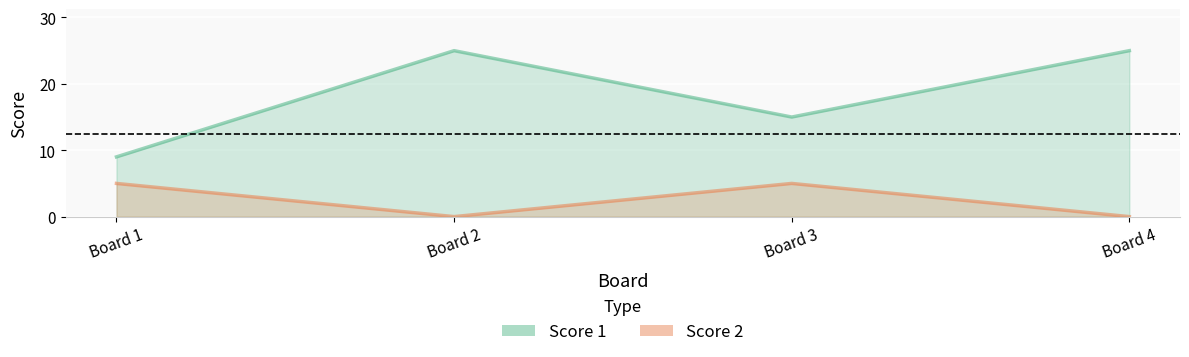

How many distinct data groups are displayed?

2